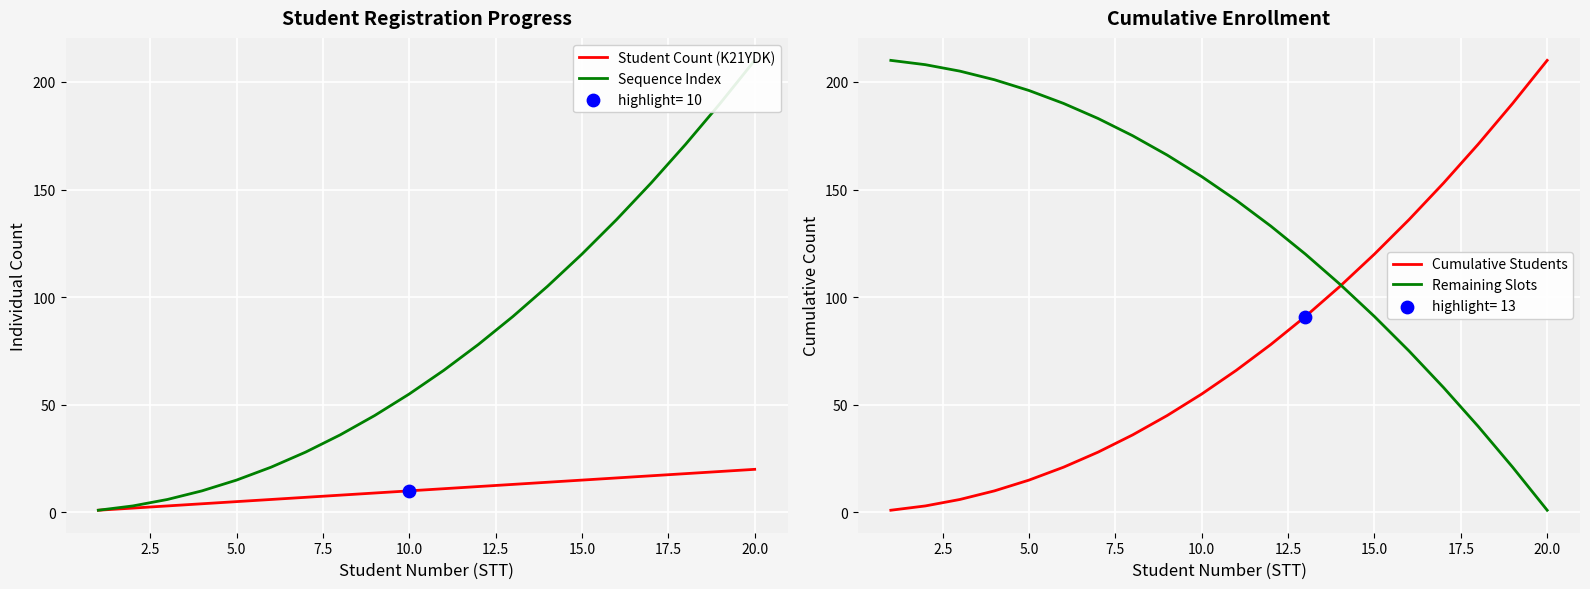

Is it true that Student Count (K21YDK) equals 20 at 20.0?

True